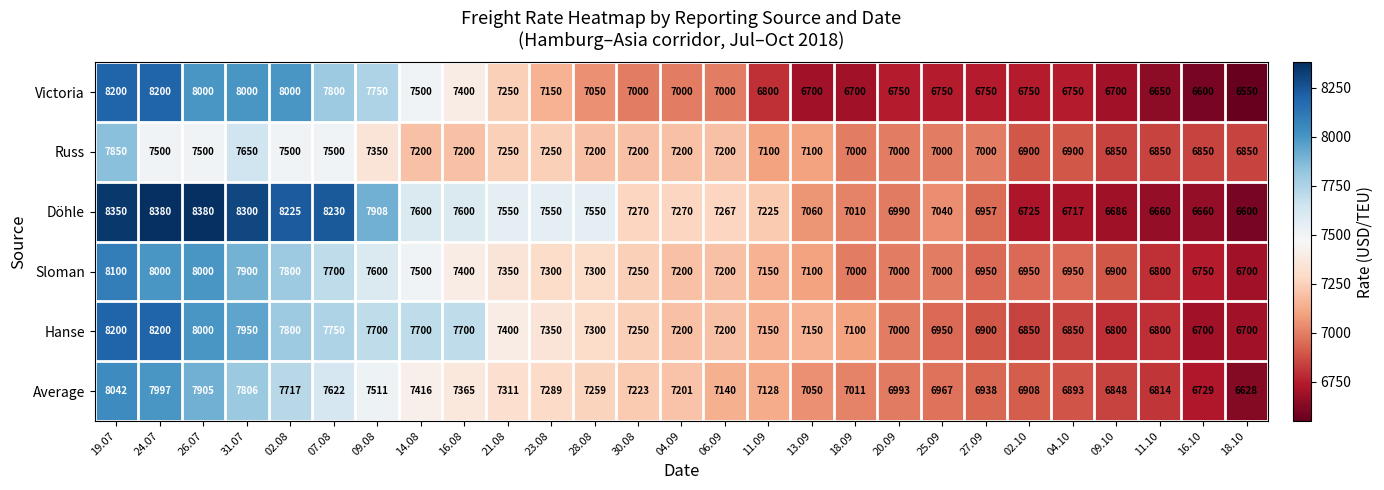

What is the total value across all series at 16.08?

44665